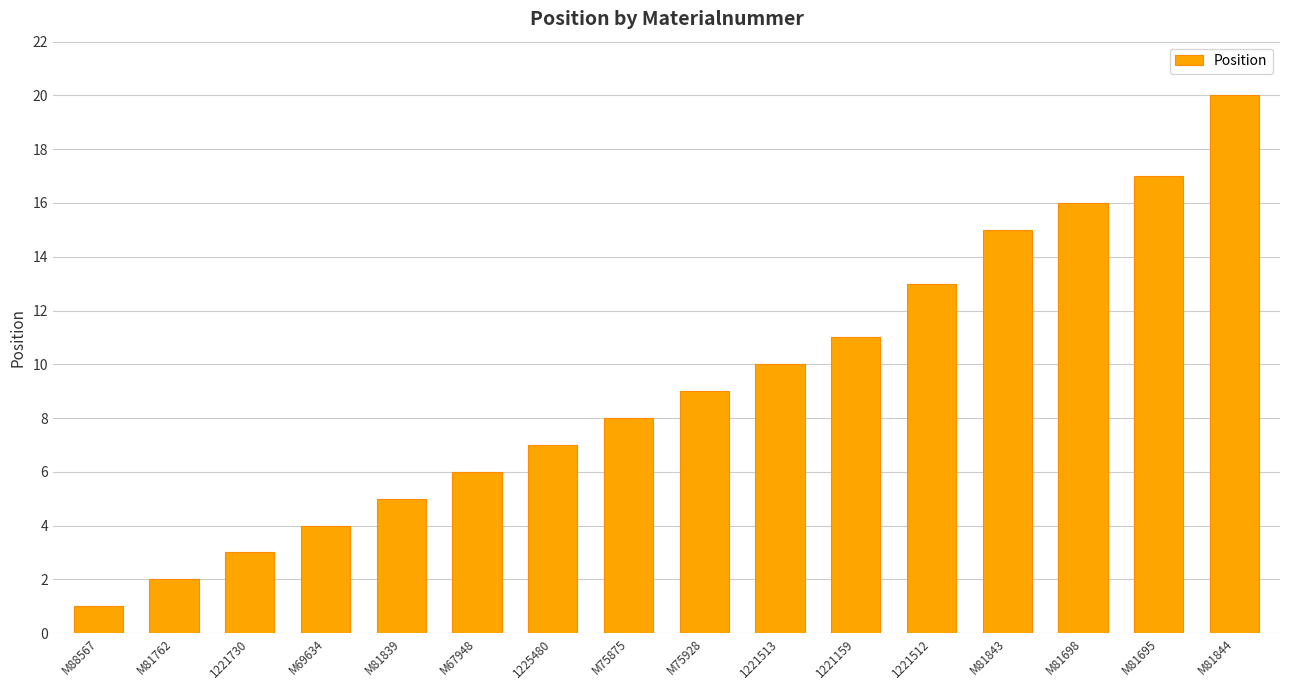

List the labels in order of value, smallest first.

M88567, M81762, 1221730, M69634, M81839, M67948, 1225480, M75875, M75928, 1221513, 1221159, 1221512, M81843, M81698, M81695, M81844